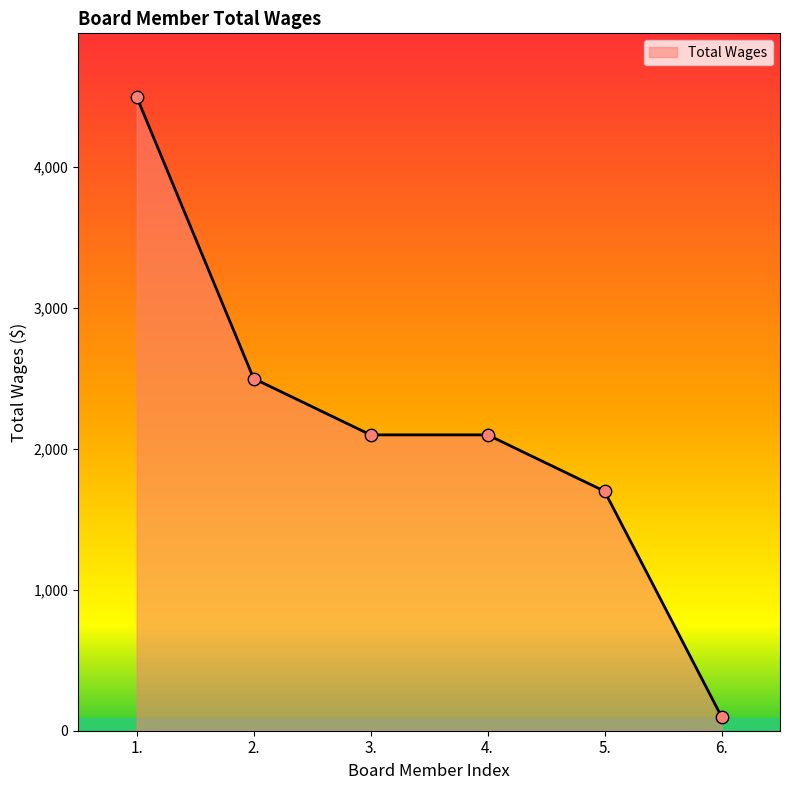

Between 1. and 5., which is larger?

1.